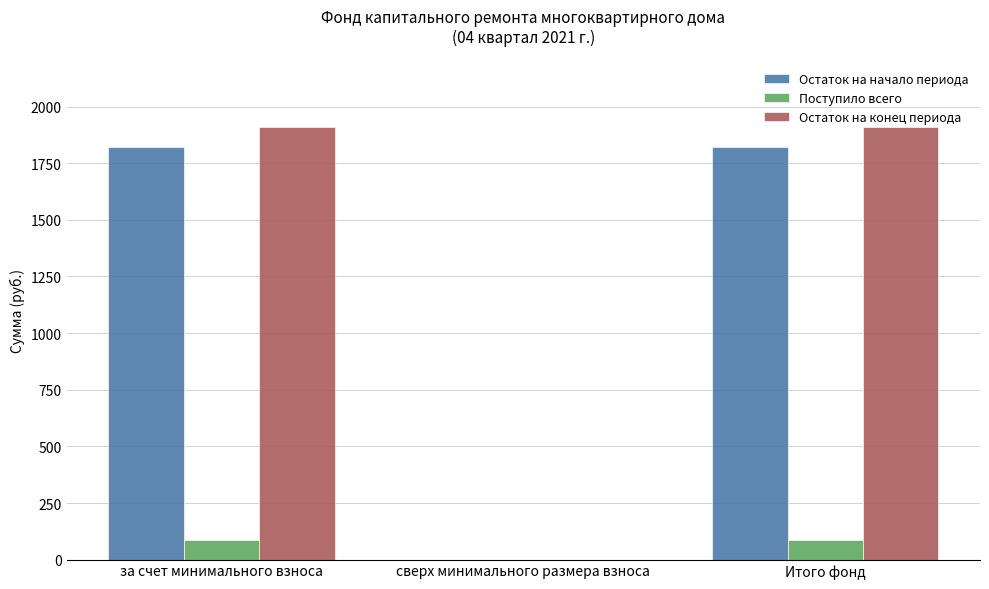

Reading left to right, list all the values displayed in this chart.

Остаток на начало периода: за счет минимального взноса=1823.4	сверх минимального размера взноса=0.0	Итого фонд=1823.4
Поступило всего: за счет минимального взноса=85.4	сверх минимального размера взноса=0.0	Итого фонд=85.4
Остаток на конец периода: за счет минимального взноса=1908.8	сверх минимального размера взноса=0.0	Итого фонд=1908.8